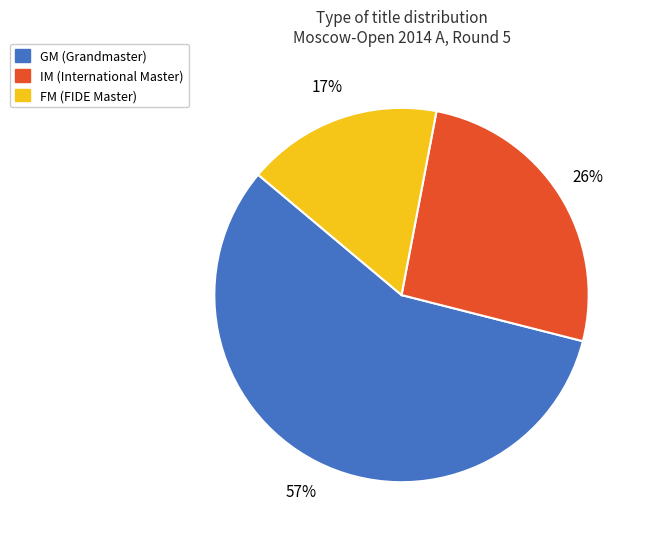

Which has a higher value, IM or FM?

IM